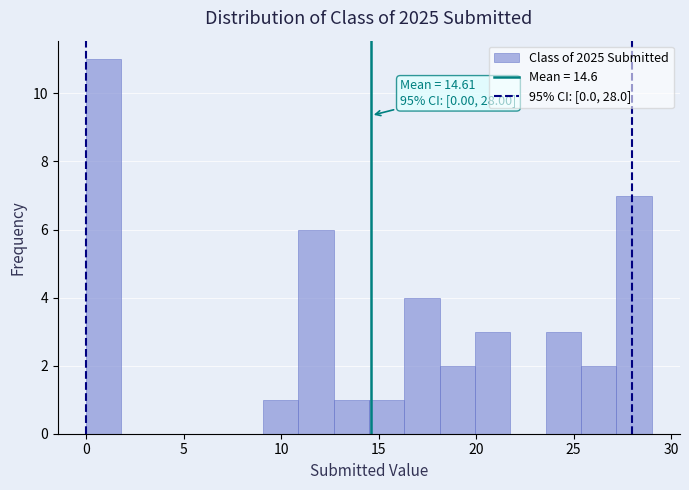

Around what value on the x-axis is the tallest bar? Give the approximate position of its centre, as read against the axis.

1.0